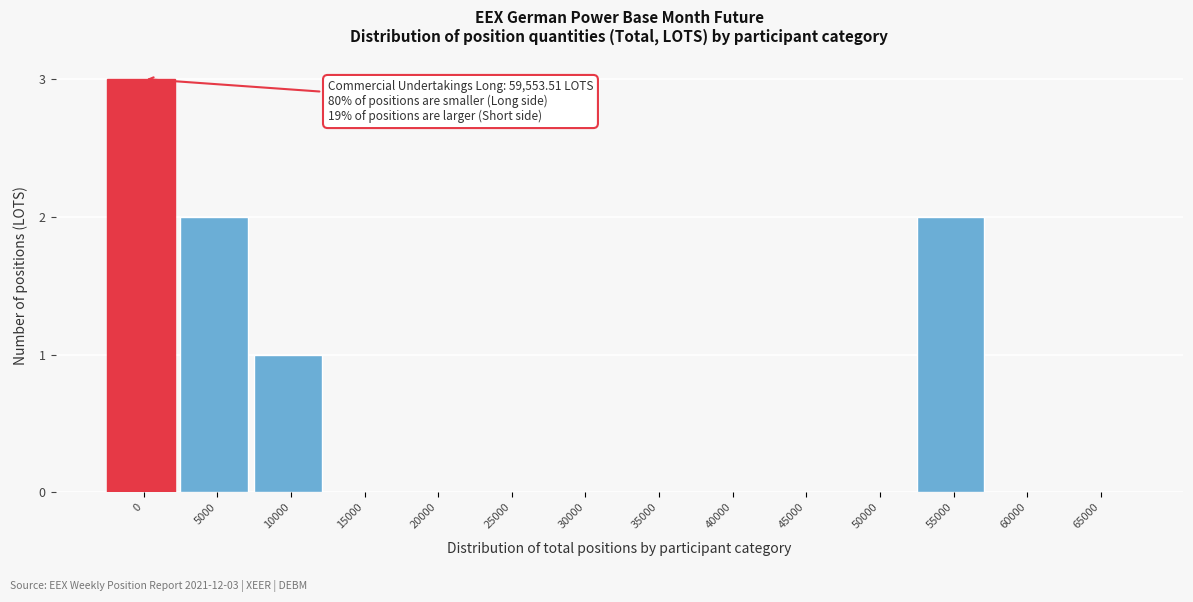

Reading left to right, transcribe all the data shown in this chart.

0=3	5000=2	10000=1	15000=0	20000=0	25000=0	30000=0	35000=0	40000=0	45000=0	50000=0	55000=2	60000=0	65000=0